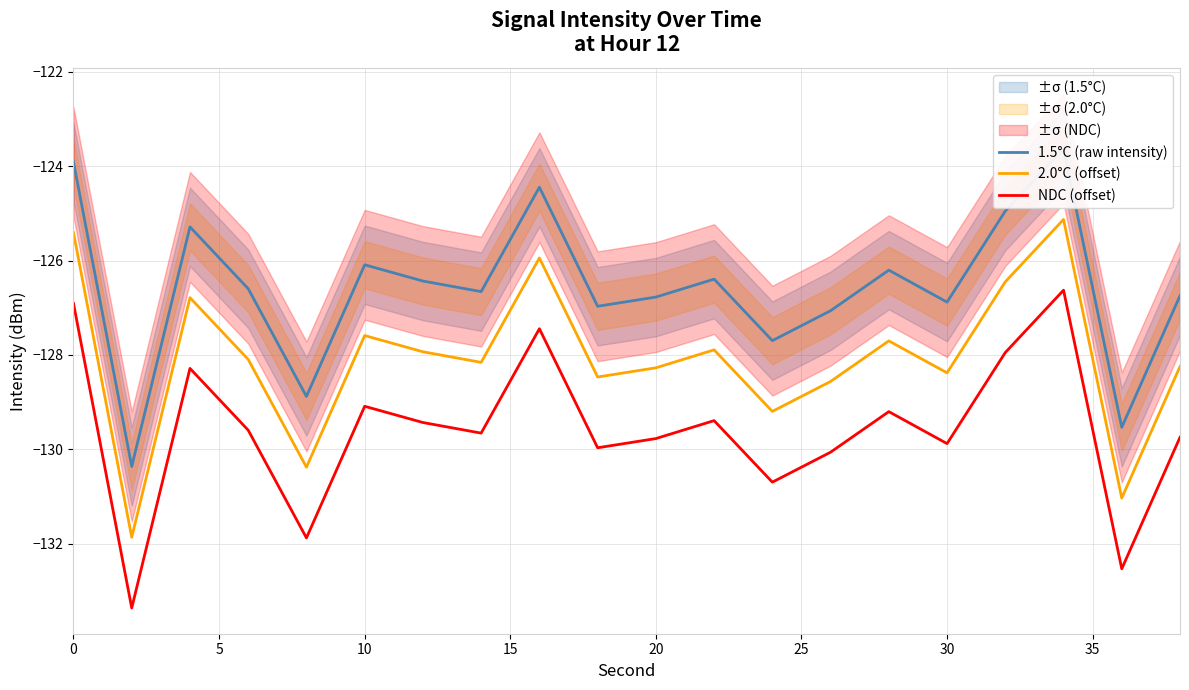

Reading left to right, transcribe all the data shown in this chart.

1.5°C (raw intensity): -123.9	-130.4	-125.3	-126.6	-128.9	-126.1	-126.4	-126.7	-124.4	-127.0	-126.8	-126.4	-127.7	-127.1	-126.2	-126.9	-125.0	-123.6	-129.5	-126.7
2.0°C (offset): -125.4	-131.9	-126.8	-128.1	-130.4	-127.6	-127.9	-128.2	-125.9	-128.5	-128.3	-127.9	-129.2	-128.6	-127.7	-128.4	-126.5	-125.1	-131.0	-128.2
NDC (offset): -126.9	-133.4	-128.3	-129.6	-131.9	-129.1	-129.4	-129.7	-127.4	-130.0	-129.8	-129.4	-130.7	-130.1	-129.2	-129.9	-128.0	-126.6	-132.5	-129.7